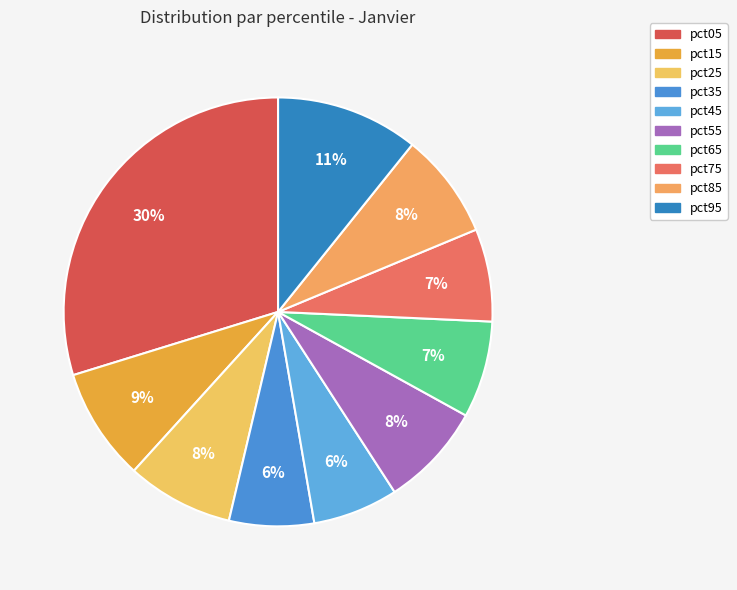

To the nearest percent, what is the average slice percentage?

10%